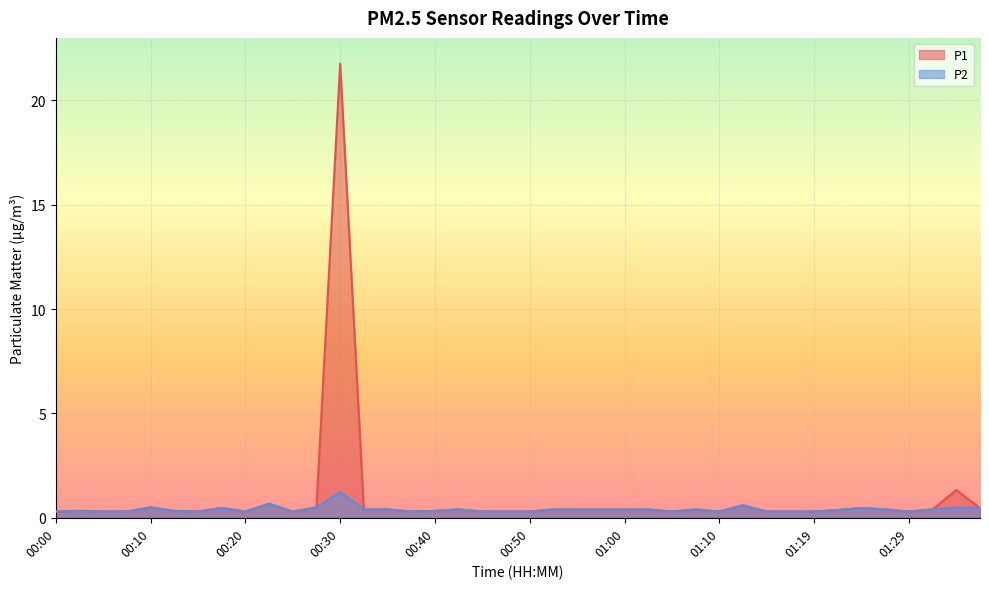

Which series has the largest range (max minus min)?

P1